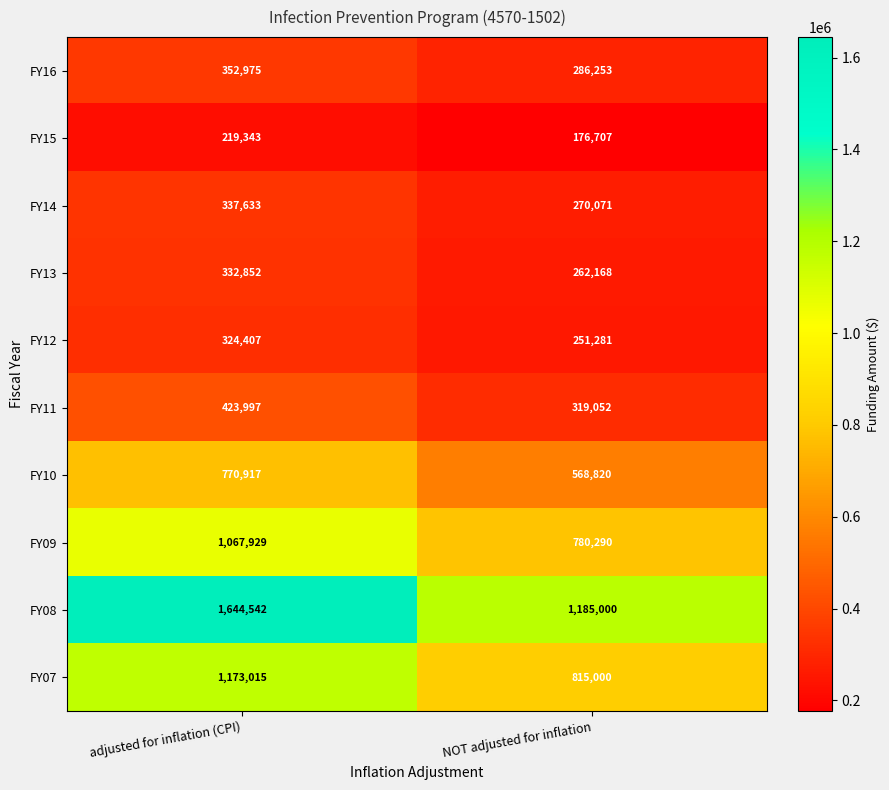

What is the sum of all FY16 values?

639228